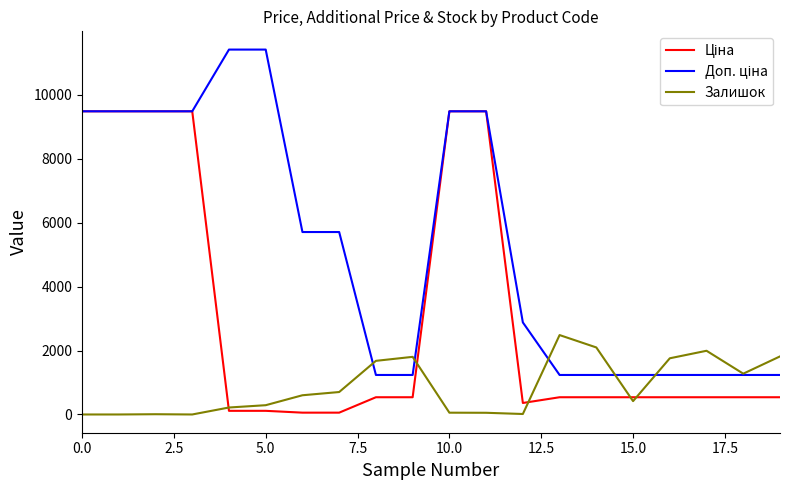

Does the chart display data point markers on the line(s)?

No